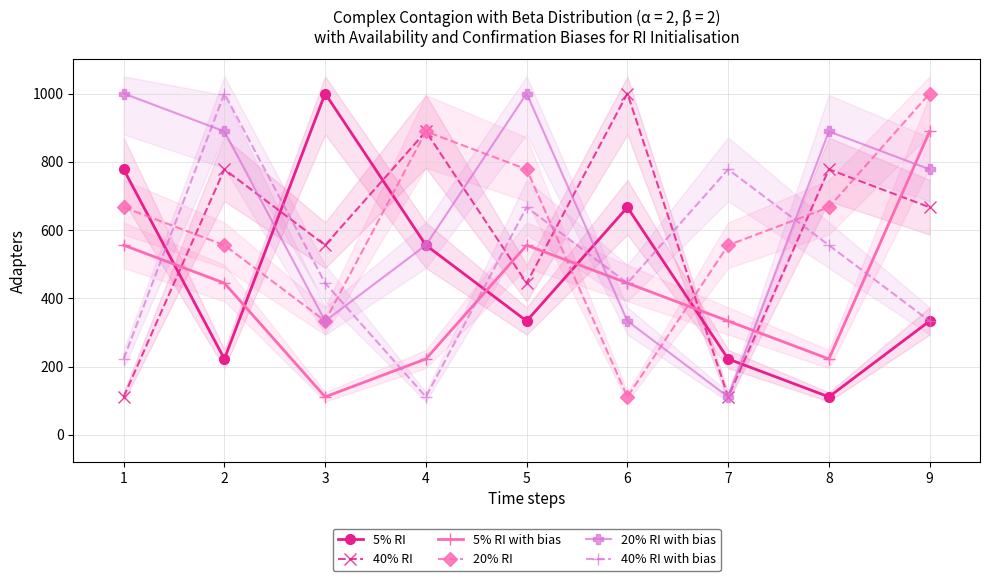

How many data points in 20% RI are less than 666?

4